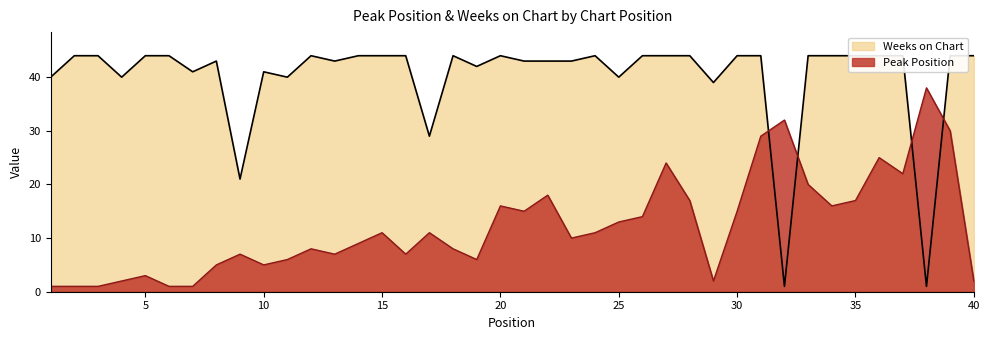

What are all the series names shown in the legend?

Peak Position, Weeks on Chart